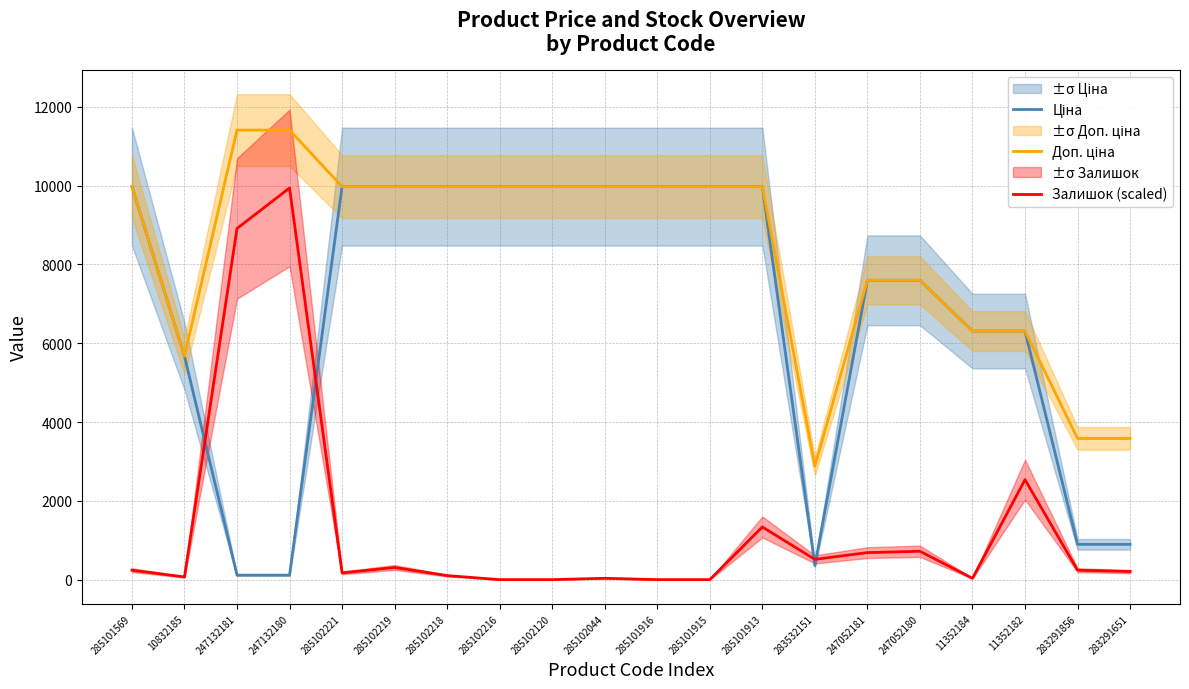

True or false: Залишок (scaled) and Доп. ціна cross at least once.

False